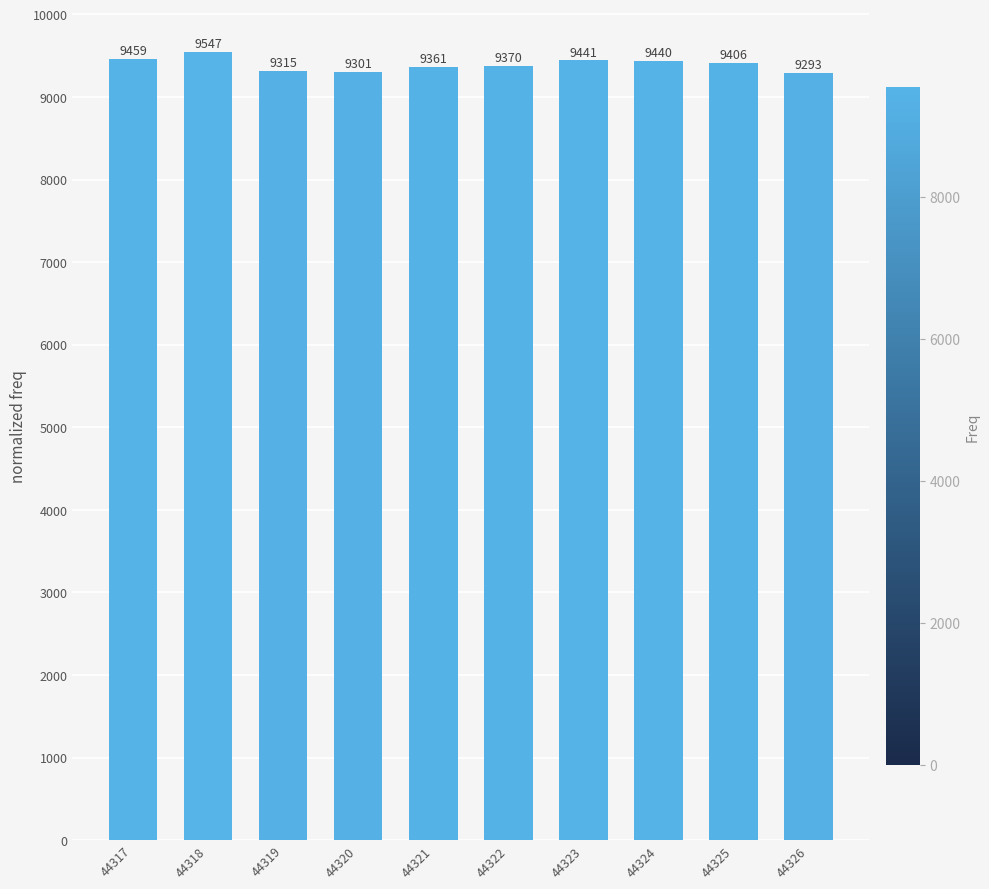

At which category does the chart reach its minimum across all series?

44326